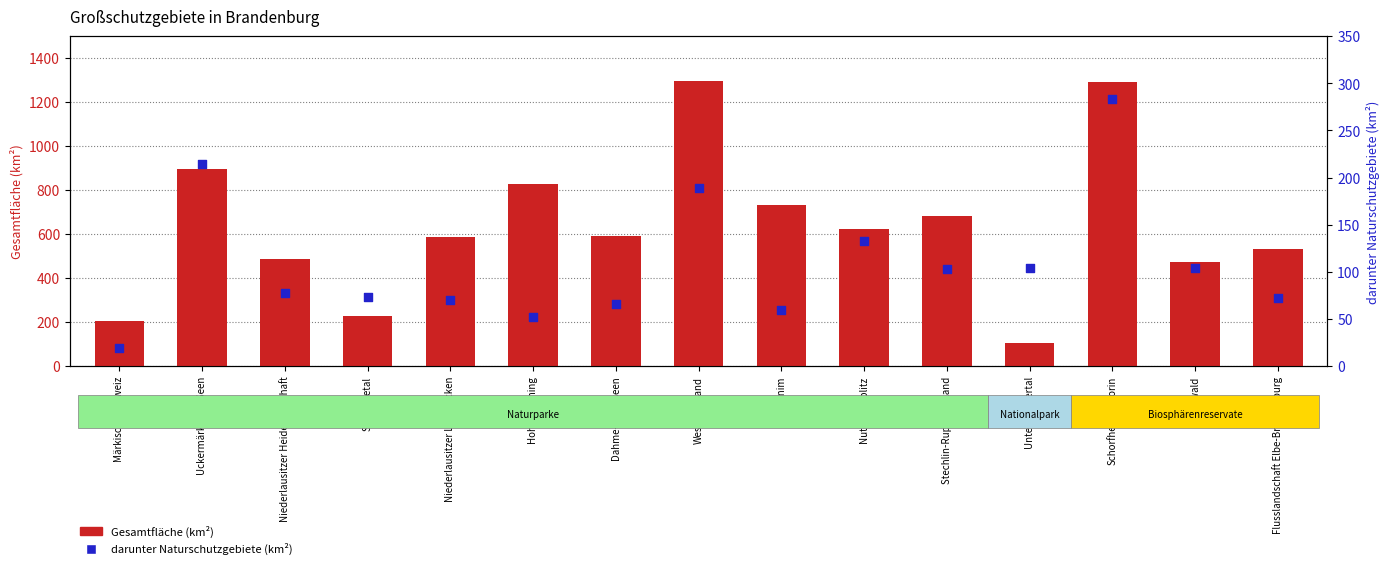

Which series contains the highest Y value?

Gesamtfläche (km²)